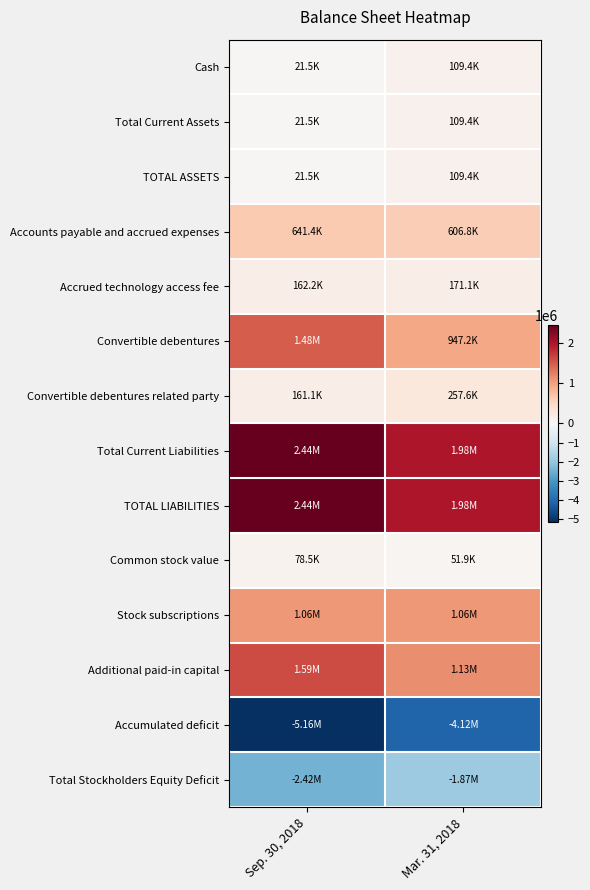

At which category does the chart reach its peak across all series?

Sep. 30, 2018